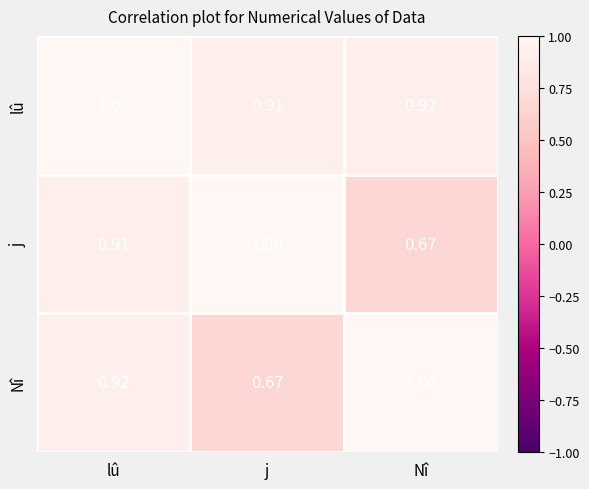

Count the number of categories in the chart.

3